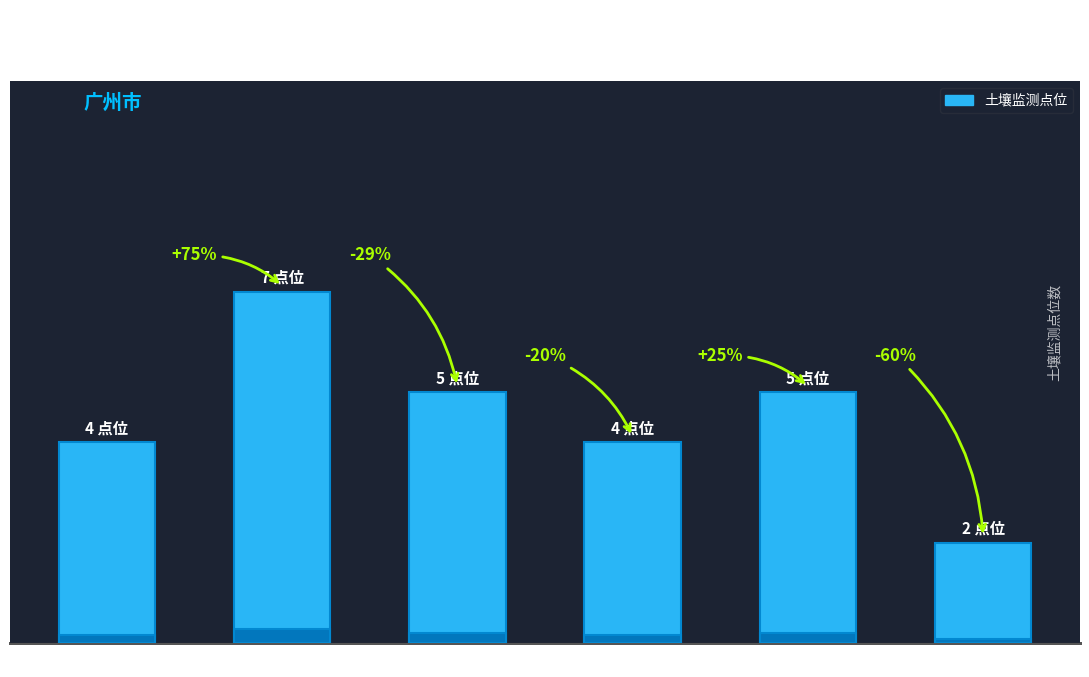

Are the bars horizontal?

No